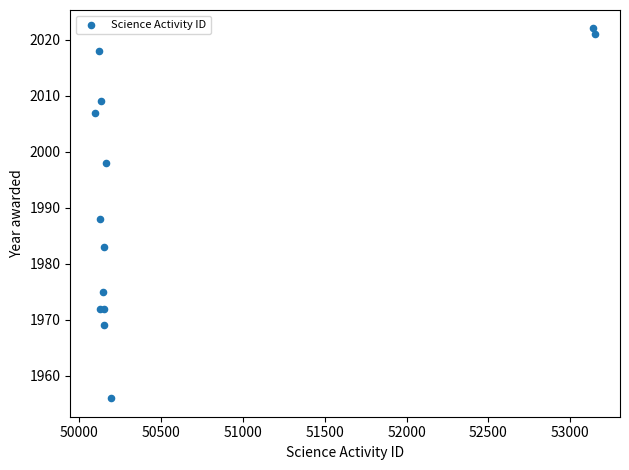

What Y value in the scatter plot is closest to 1989?

1988